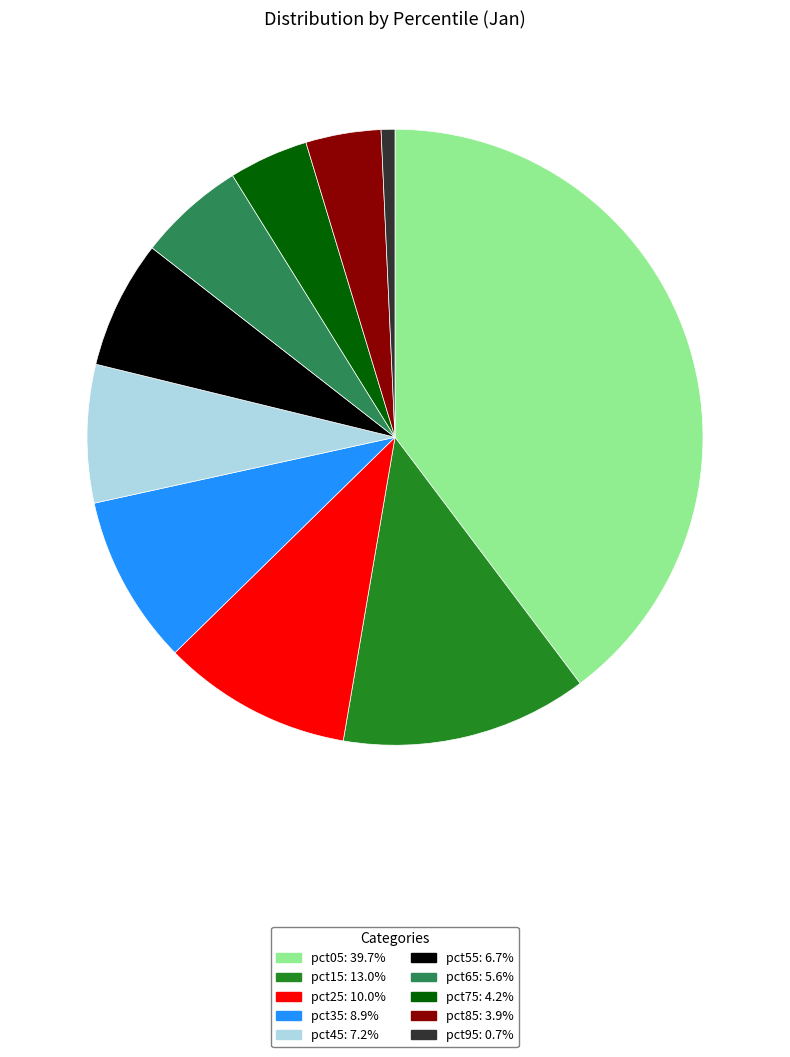

Is it true that pct55 is 13% of the pie?

False